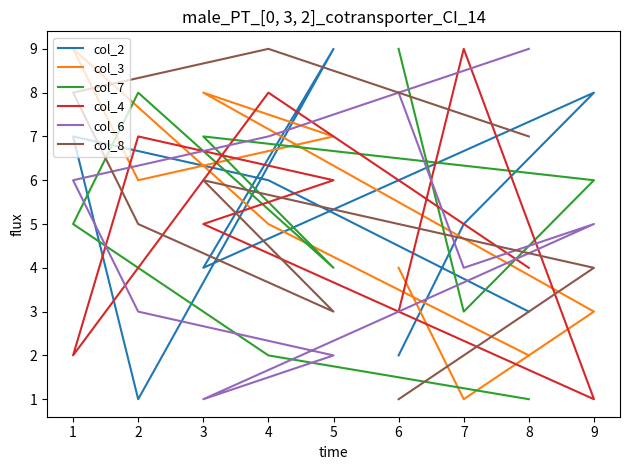

What is the value of the col_6 point at the 4th from the left?

3